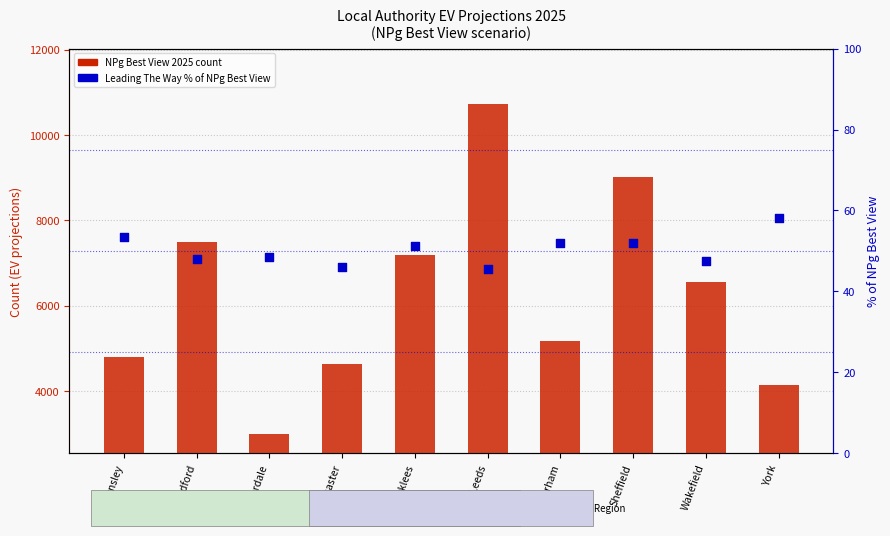

Which series has the largest total across all categories?

NPg Best View 2025